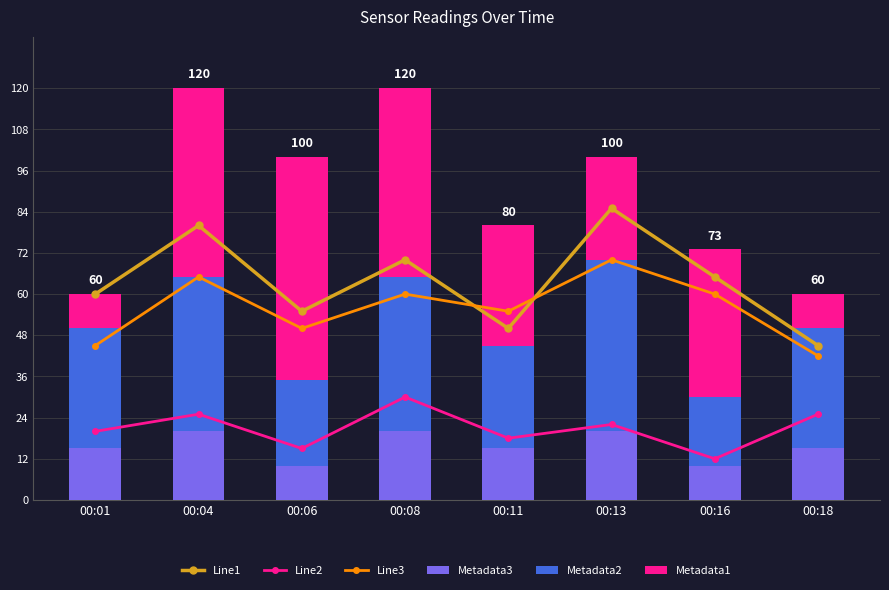

What is the value of the Line2 bar at the 1st from the left?

20